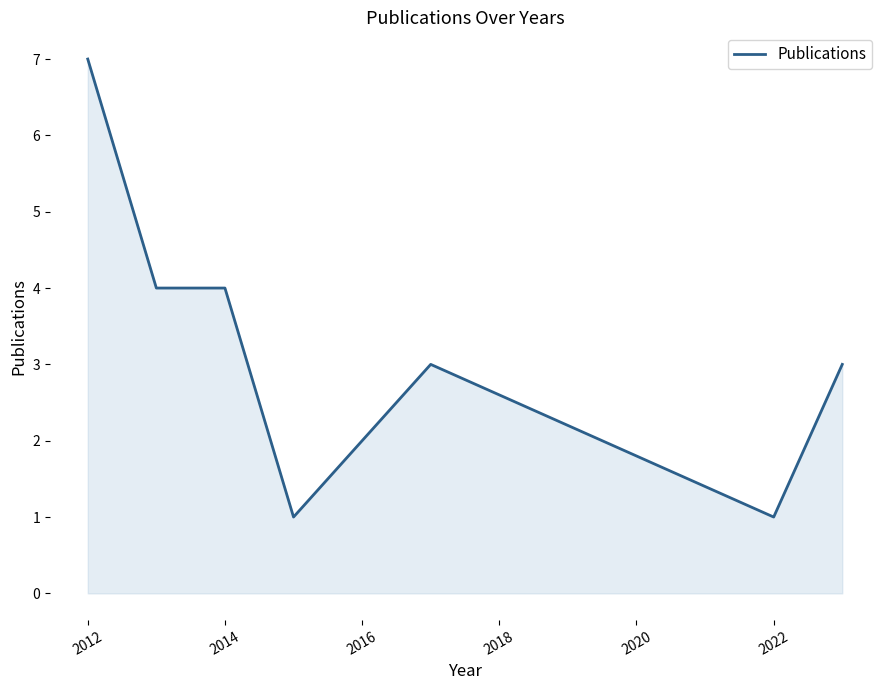

How many lines are shown in the chart?

1